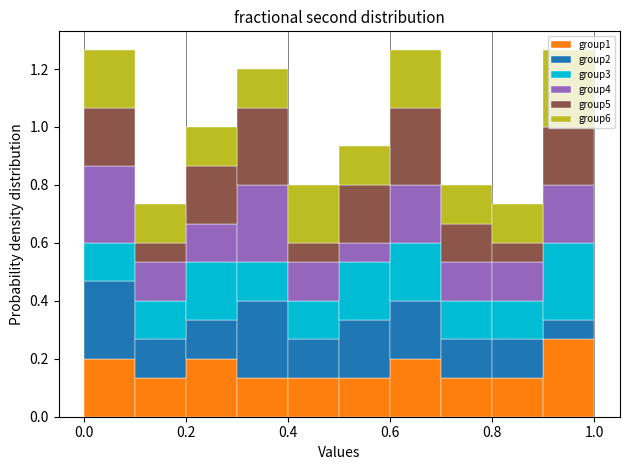

What is the total height of the stacked bar covering 0.6 to 0.7 on the x-axis? The values are not printed on the chart, so give them approximately, as read against the axis.

1.26